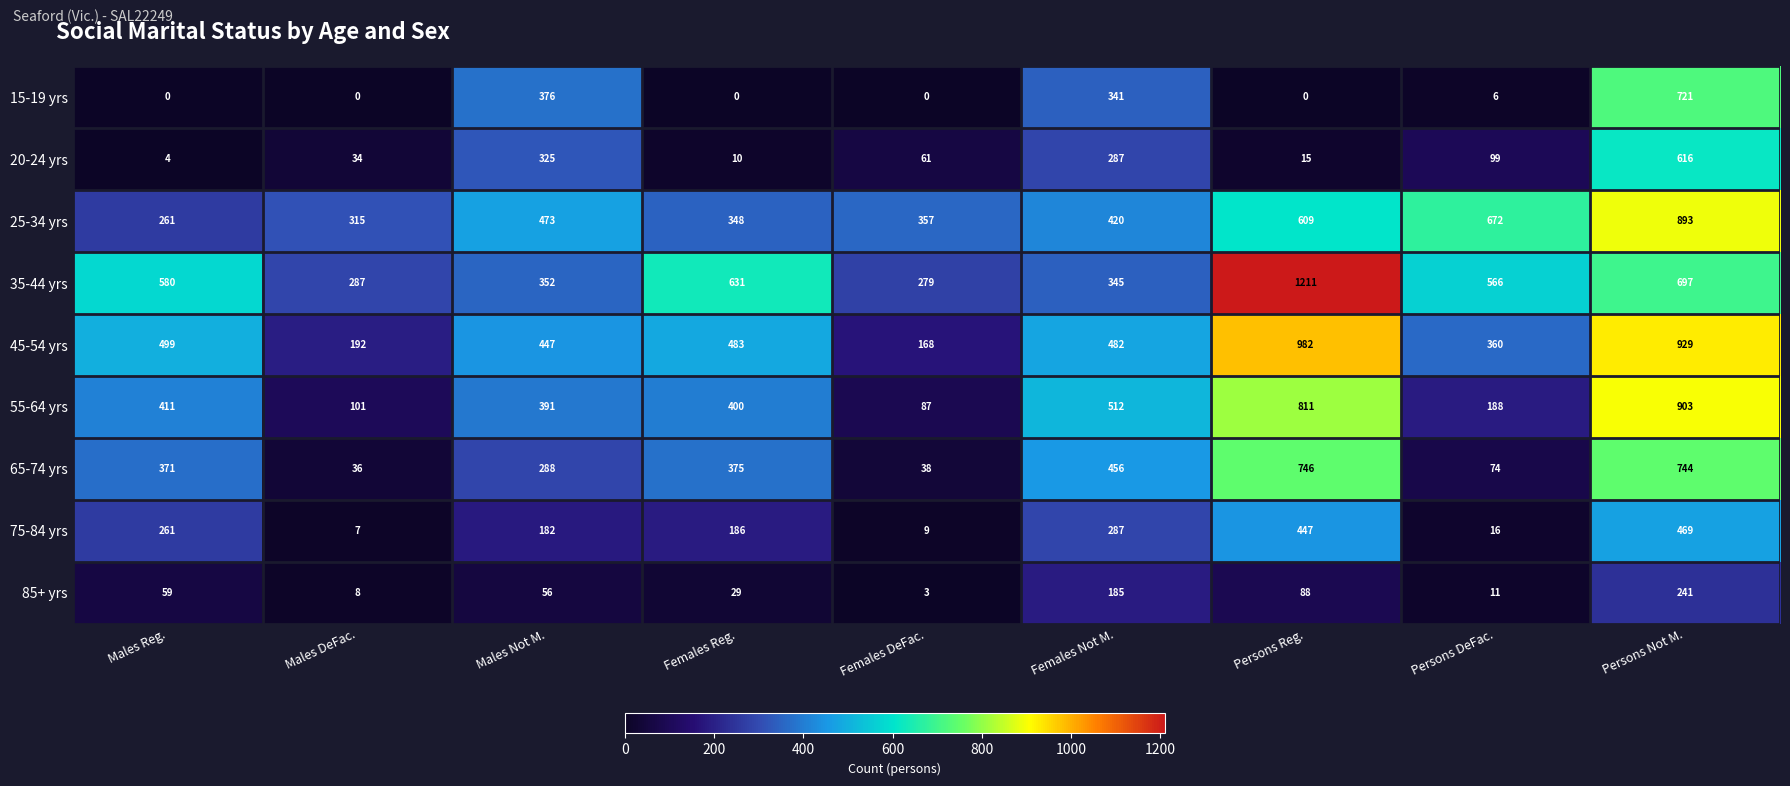

Count the number of data series in this chart.

9